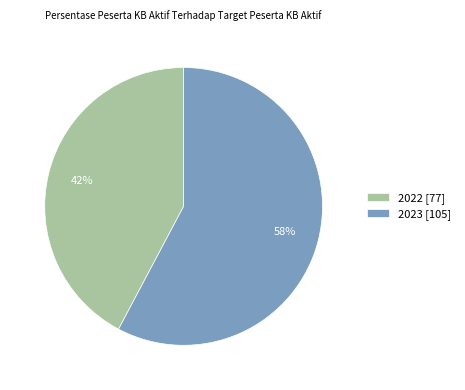

Which slice is the largest?

2023